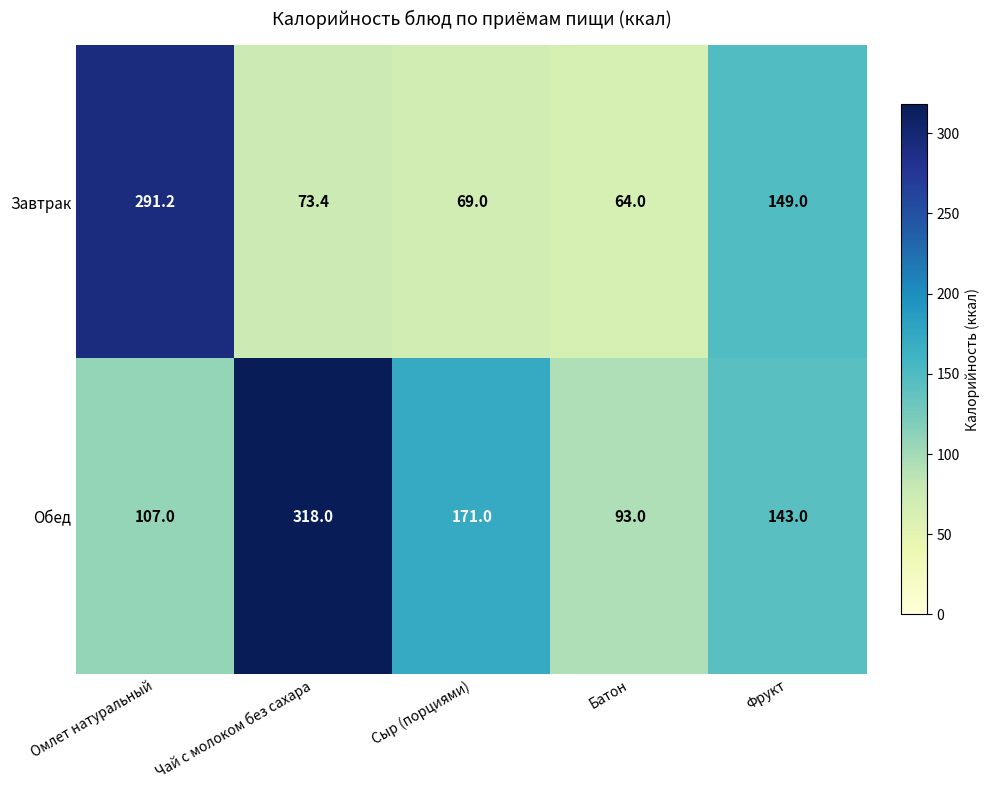

The Завтрак series shows 69.0 at Сыр (порциями). True or false?

True